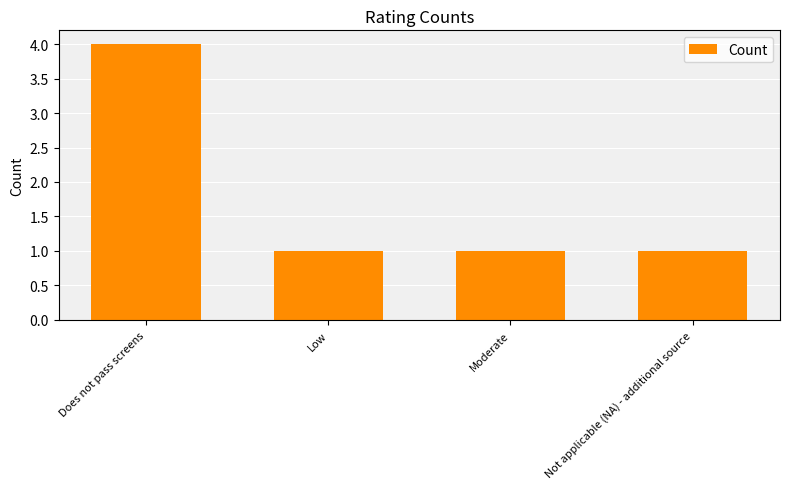

Which has a higher value, Low or Does not pass screens?

Does not pass screens